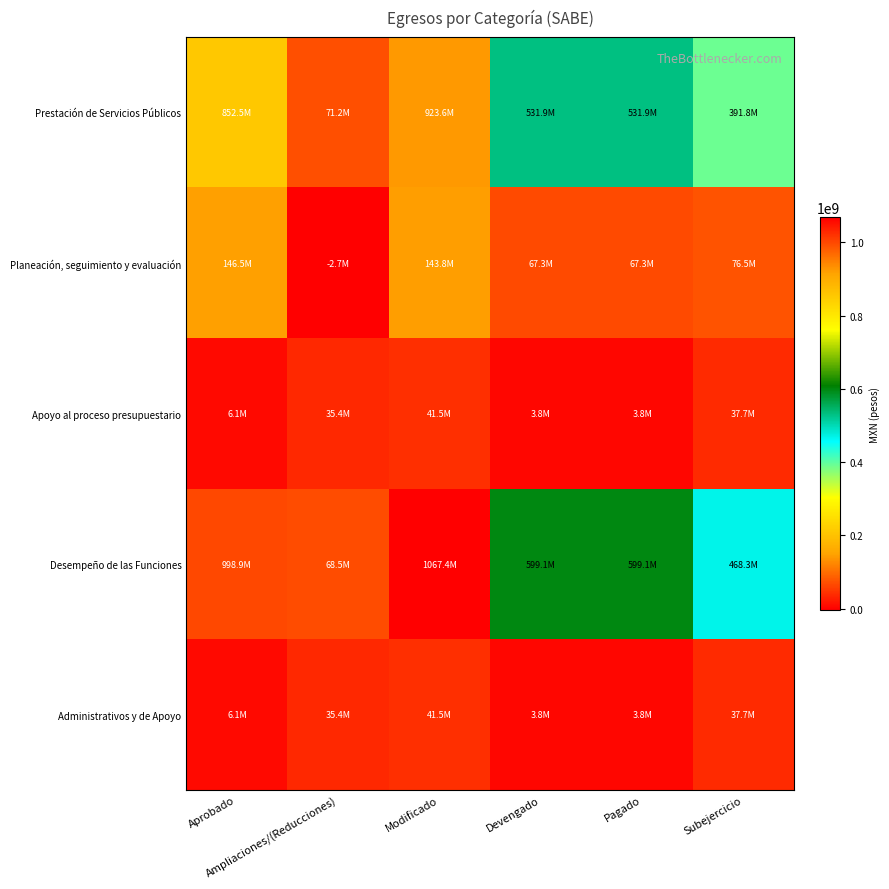

What is the maximum value shown in the chart?

1067439751.5